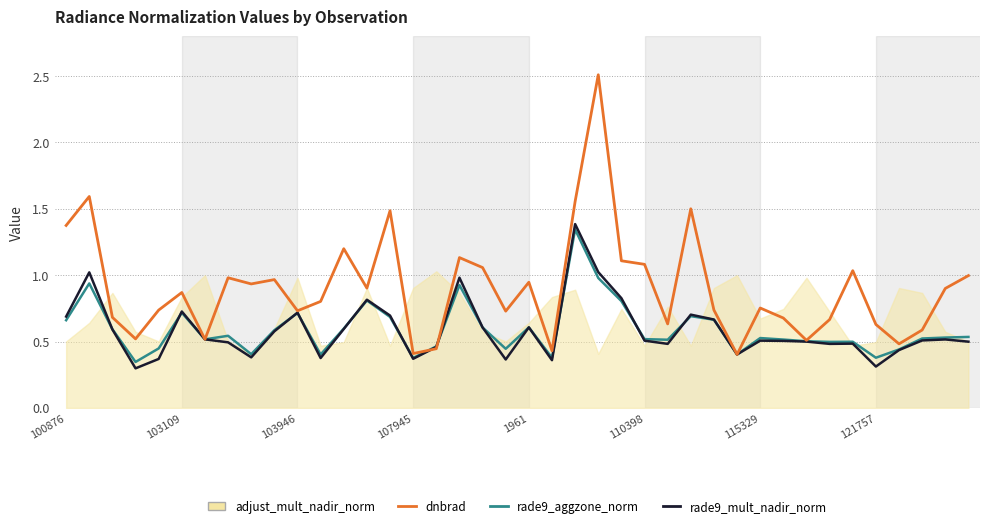

Which series has the largest range (max minus min)?

dnbrad